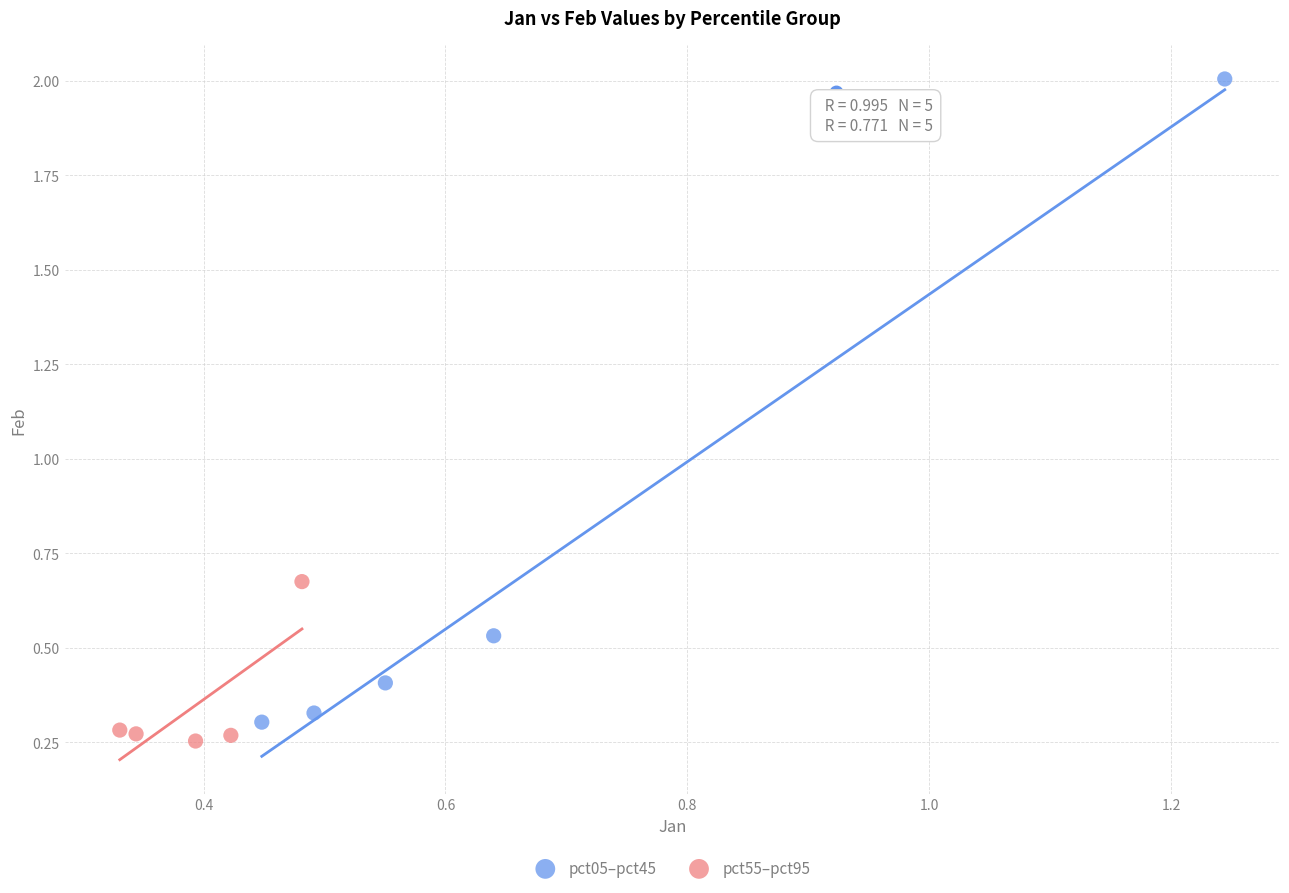

Which series reaches the minimum Y coordinate?

pct55–pct95